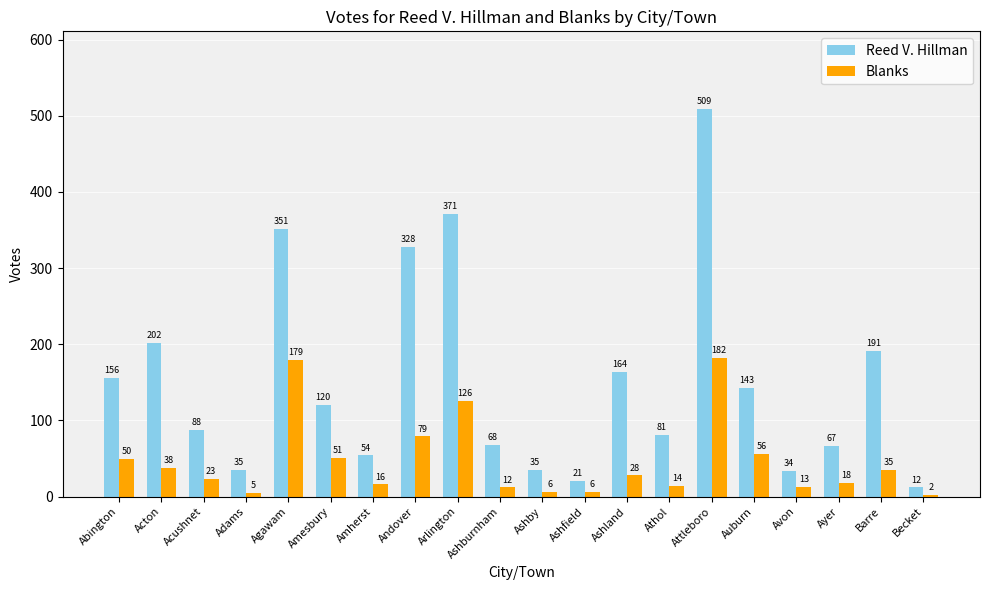

Is the value of Reed V. Hillman at Adams greater than the value of Blanks at Becket?

Yes